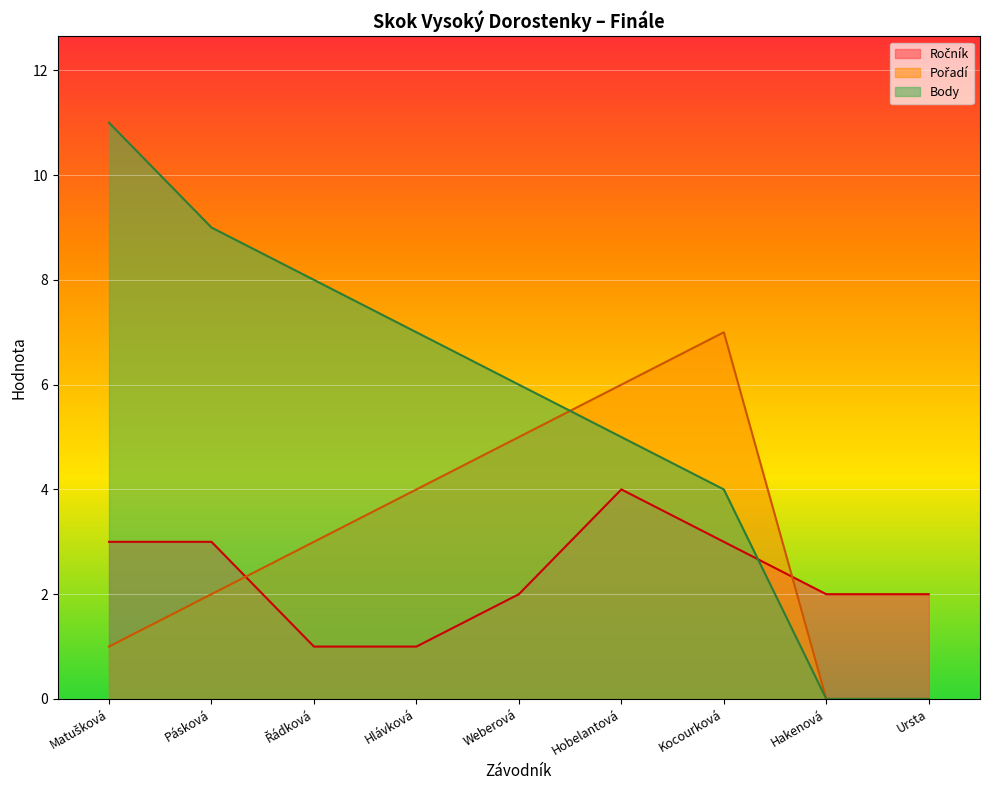

How many categories are shown in the chart?

9